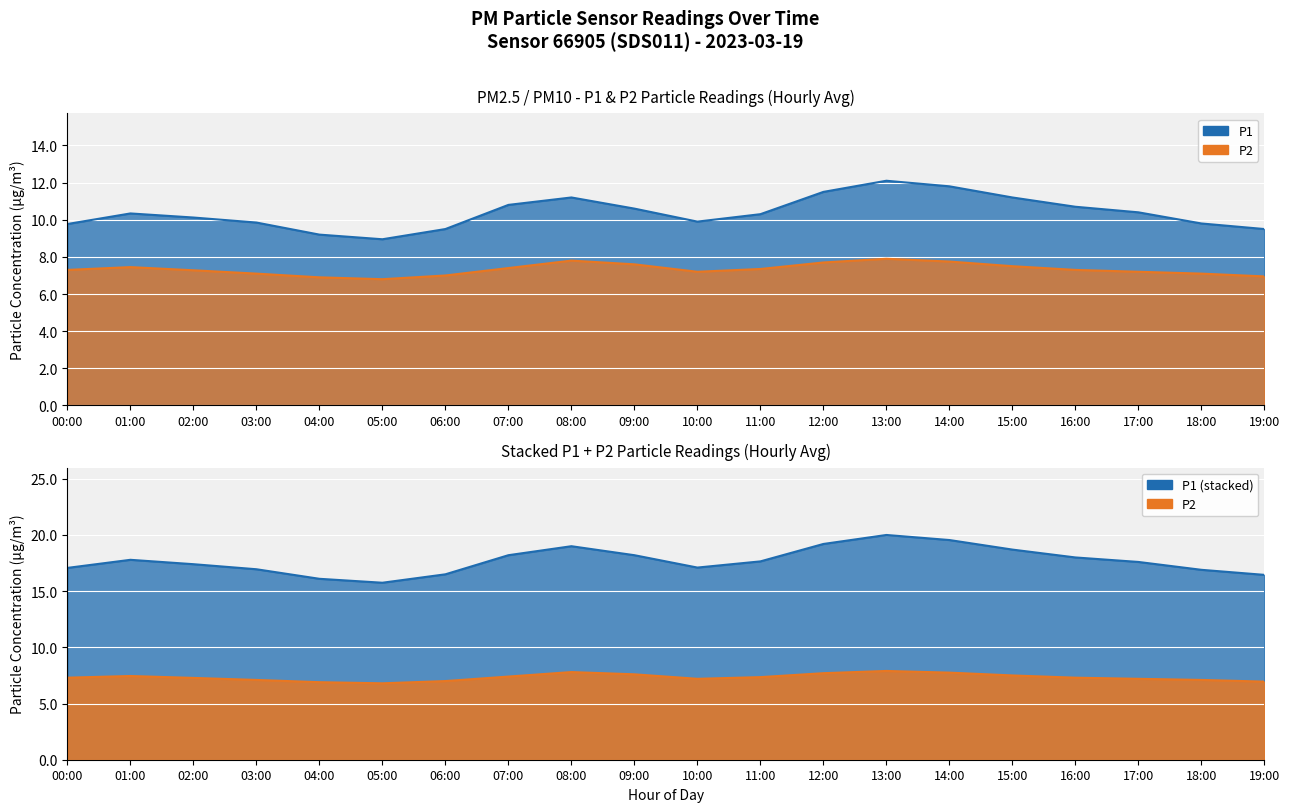

The P1 series shows 10.7 at 16:00. True or false?

True